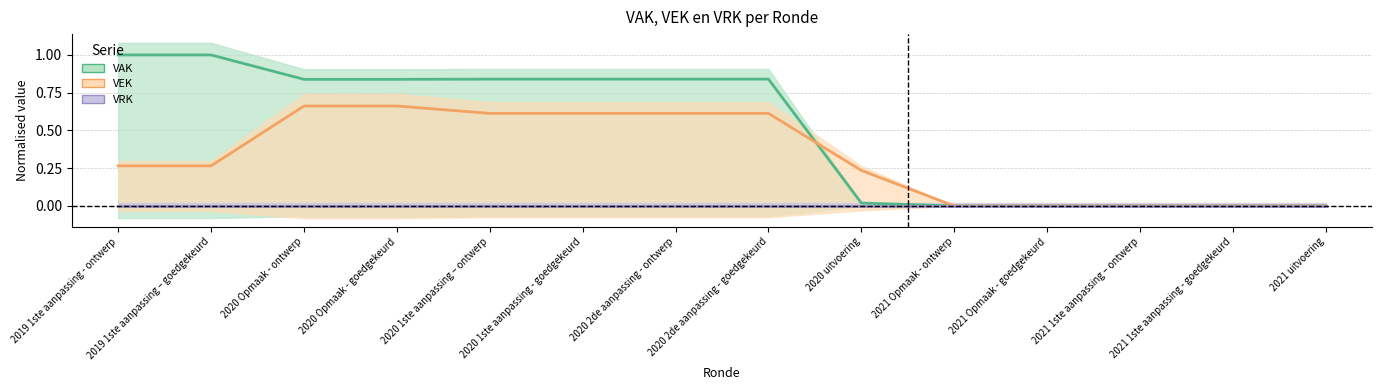

True or false: VEK has more than 2 points higher than both neighbors.

False